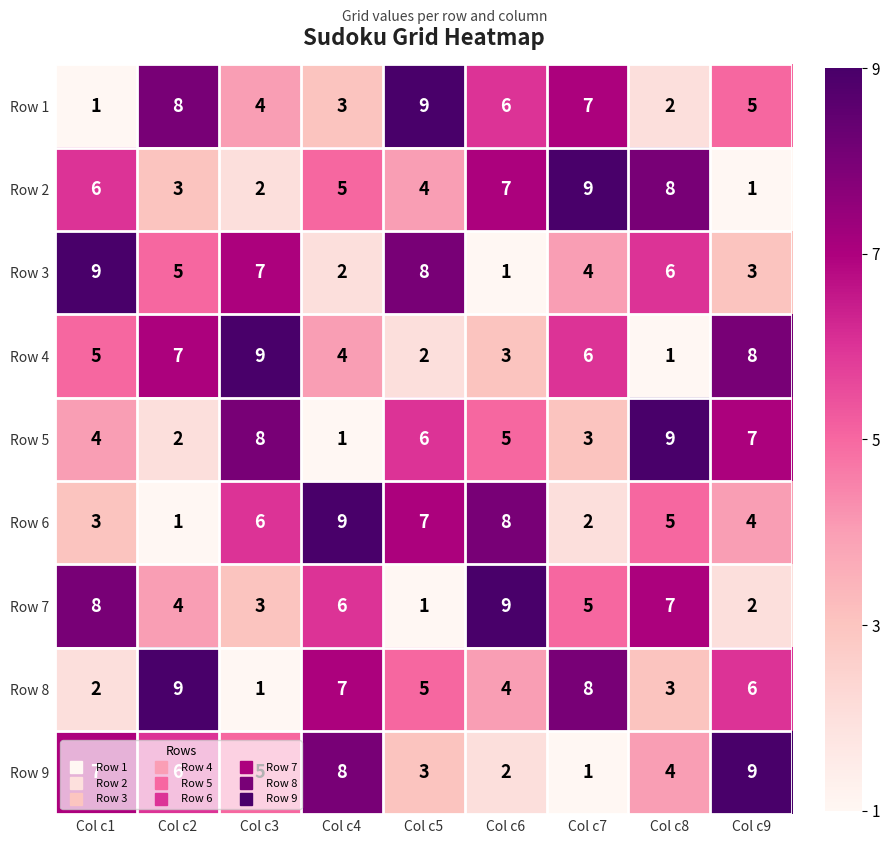

At how many categories does at least one series exceed 6?

9